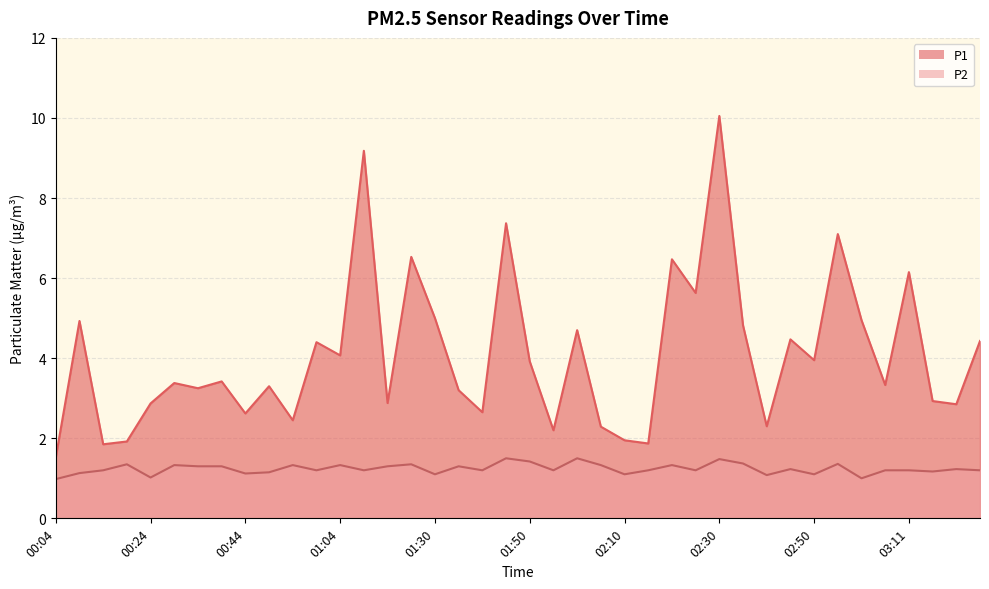

Which has a higher value, 02:50 or 01:45?

01:45